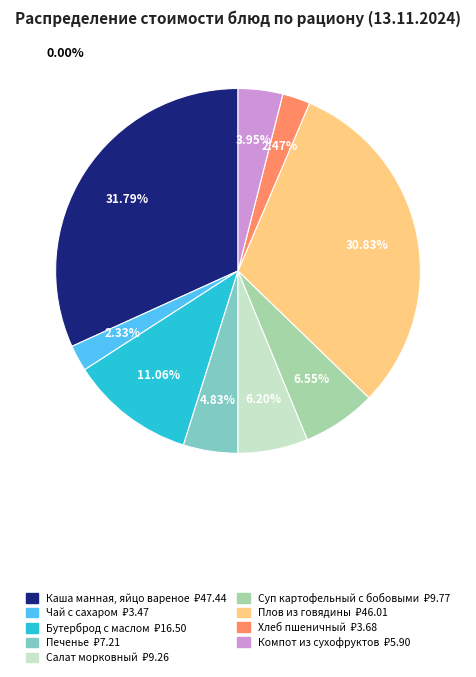

Is it true that Печенье is 5% of the pie?

True